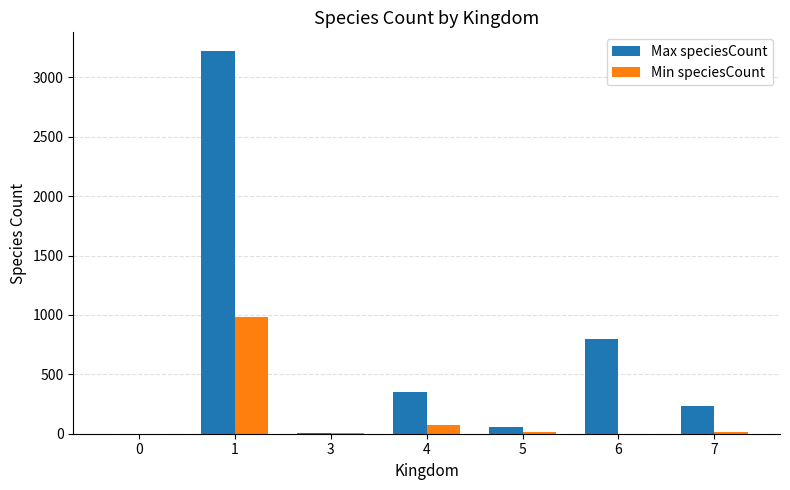

Where does the Min speciesCount series first go above 12?

1